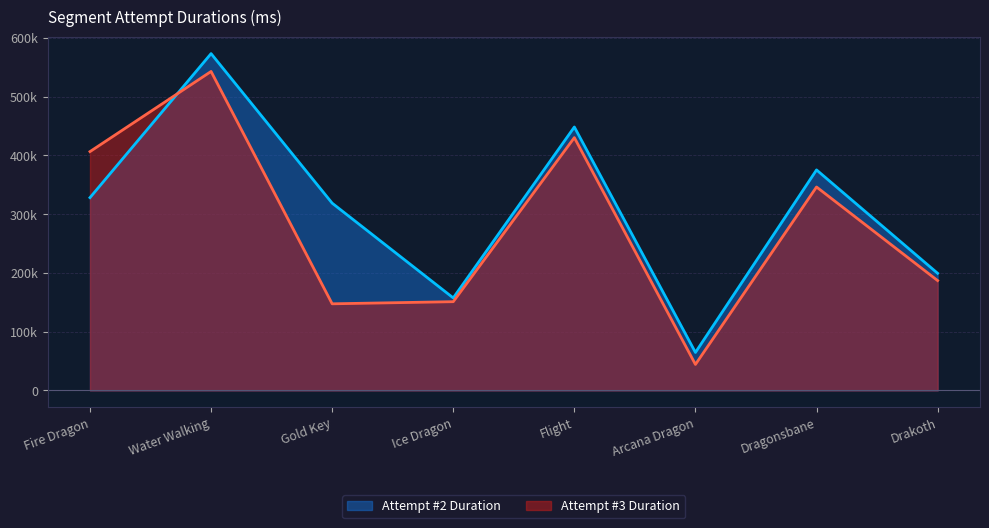

What is the difference between the maximum and second lowest values in the Attempt #2 Duration series?

415960